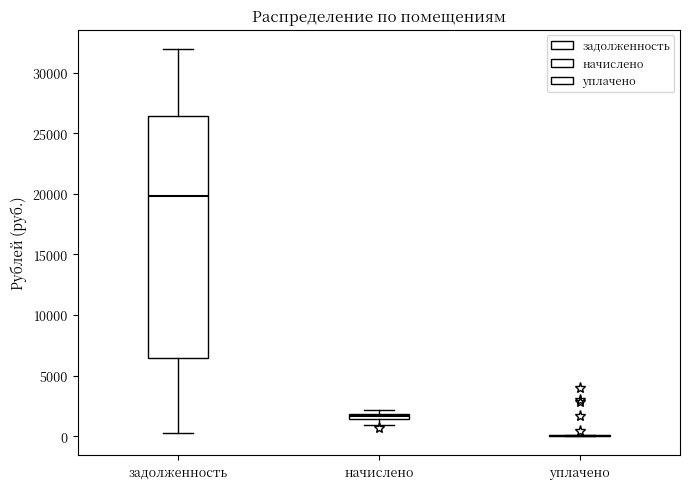

Which box is the tallest, from its lower edge to its upper edge?

задолженность